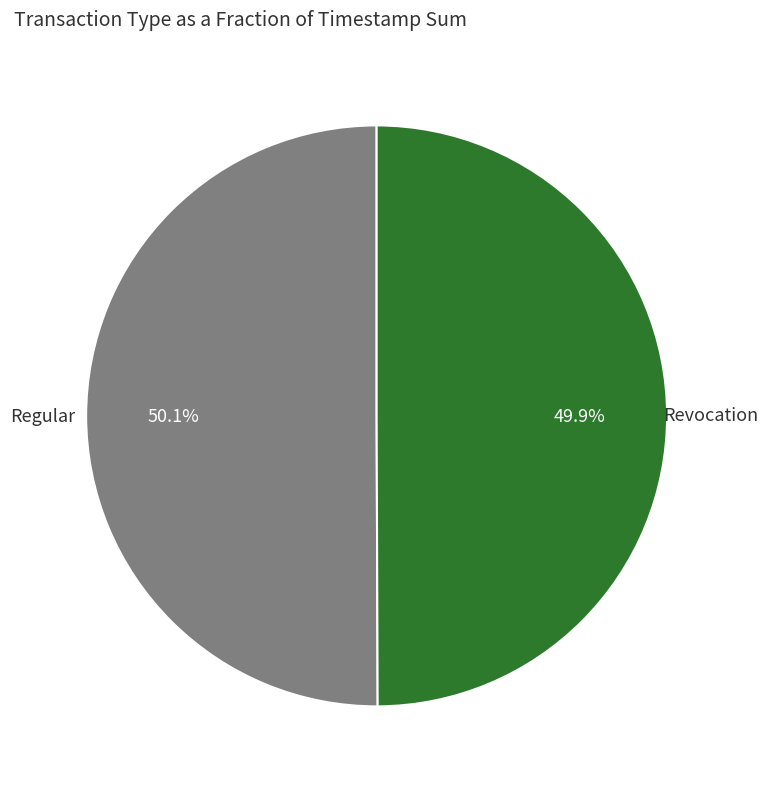

How many segments does this pie chart have?

2